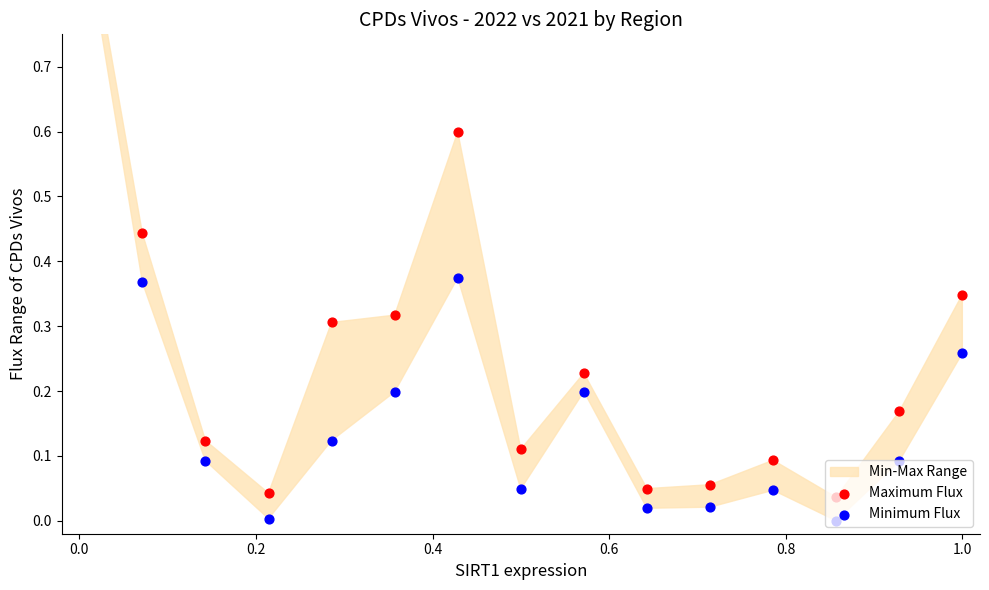

Which series has the widest spread of Y values?

Maximum Flux